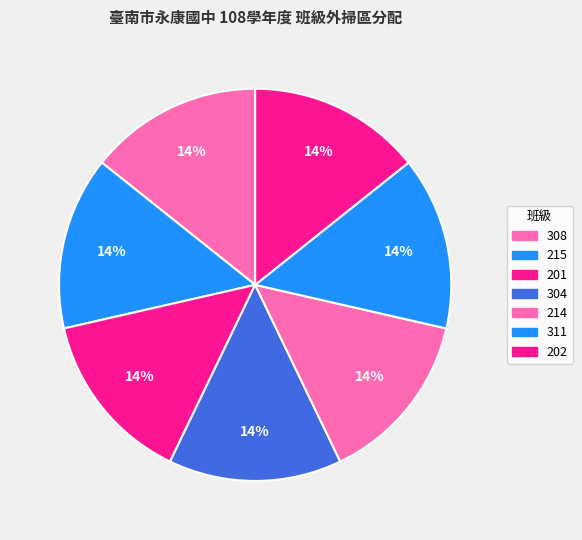

Which slice is the smallest?

201